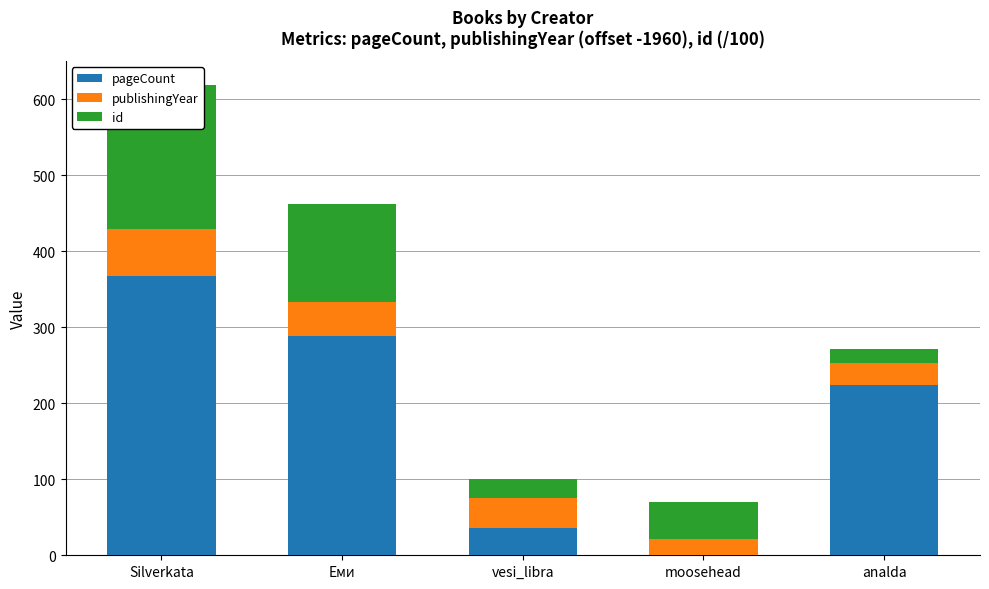

What is the sum of all pageCount values?

916.0